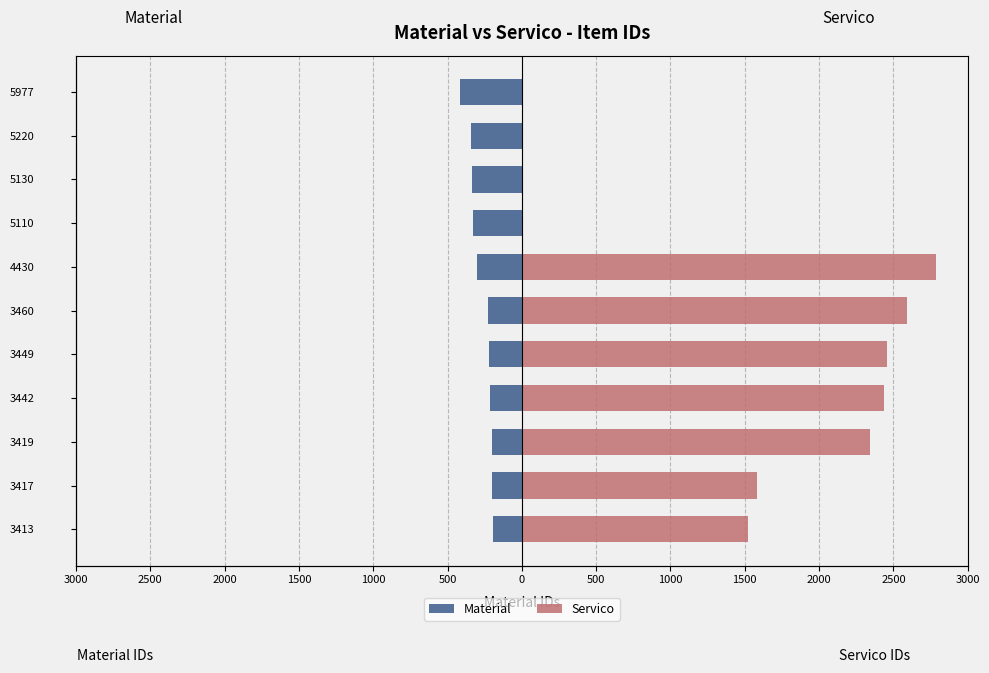

What is the difference between the highest and lowest values at 3413?

1715